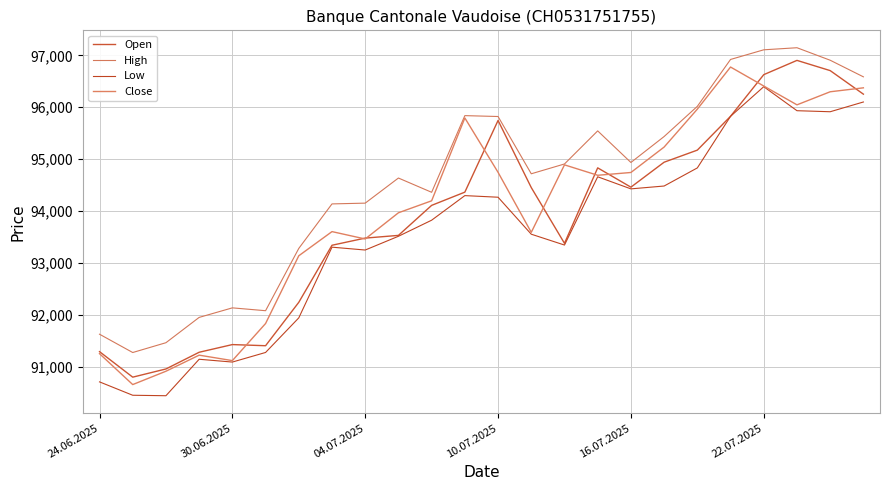

Does the chart display data point markers on the line(s)?

No